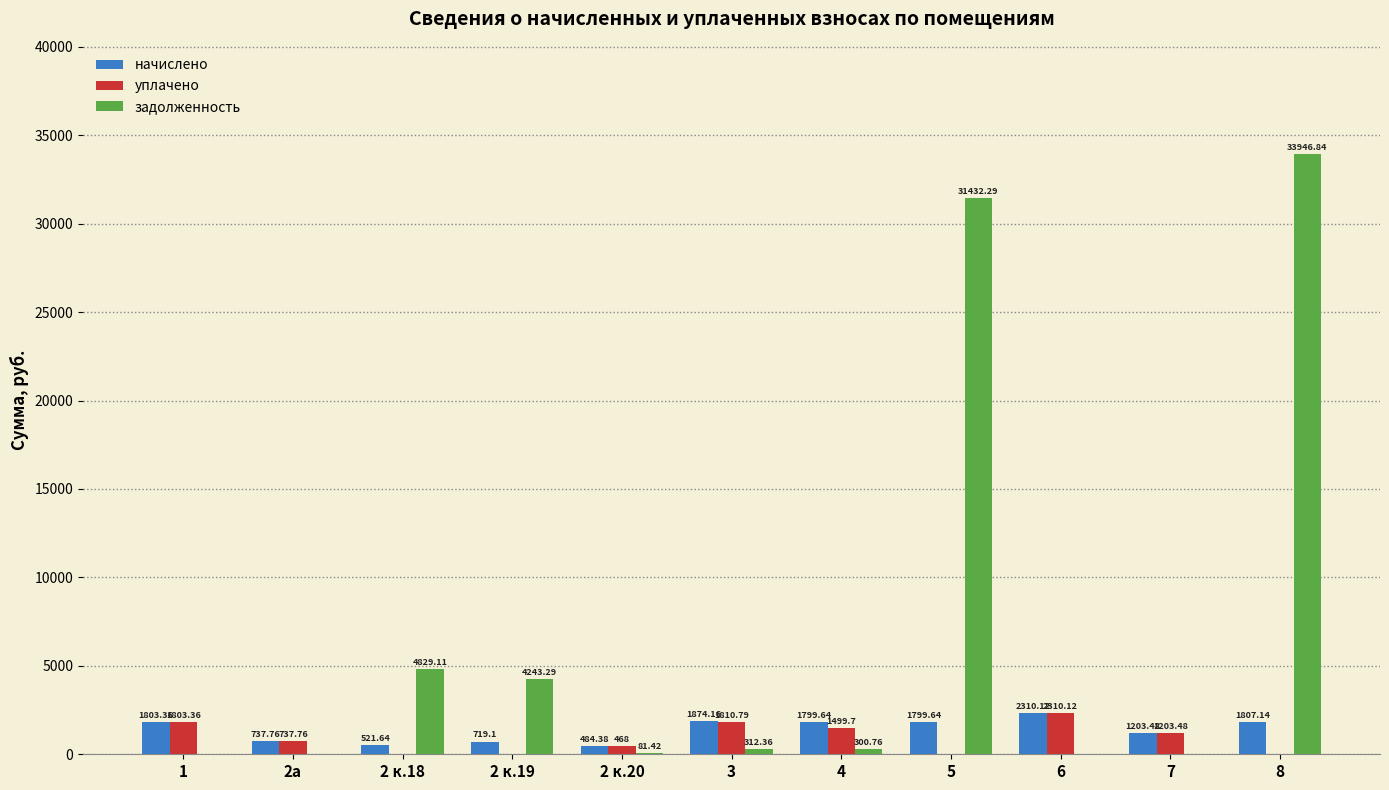

Reading left to right, extract all data points from this chart.

начислено: 1803.4	737.8	521.6	719.1	484.4	1874.2	1799.6	1799.6	2310.1	1203.5	1807.1
уплачено: 1803.4	737.8	0.0	0.0	468.0	1810.8	1499.7	0.0	2310.1	1203.5	0.0
задолженность: 0.0	0.0	4829.1	4243.3	81.4	312.4	300.8	31432.3	0.0	0.0	33946.8